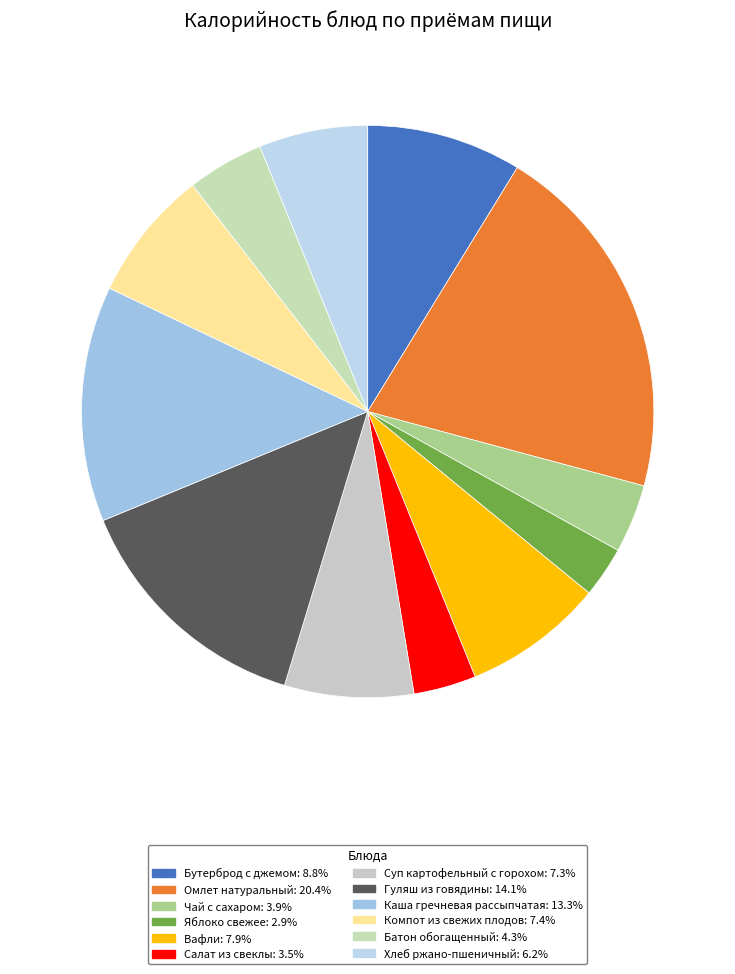

Does Хлеб ржано-пшеничный represent more than half of the total?

No